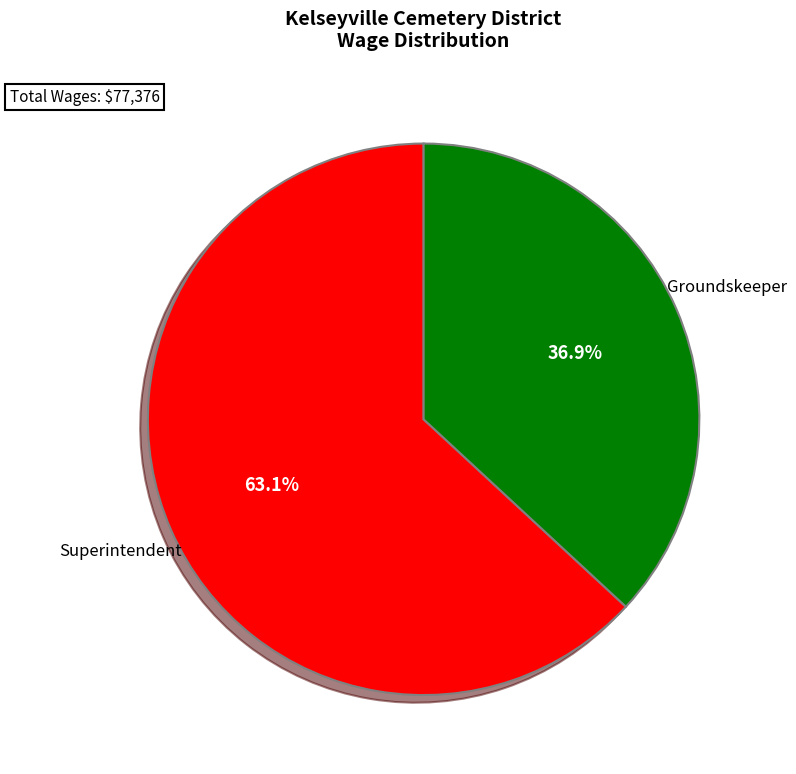

Count the number of slices in the pie.

2